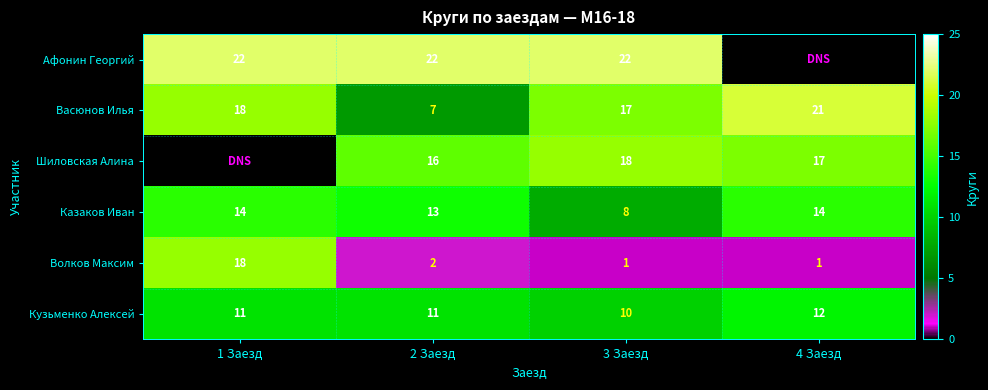

At which label is Васюнов Илья closest to 14?

3 Заезд